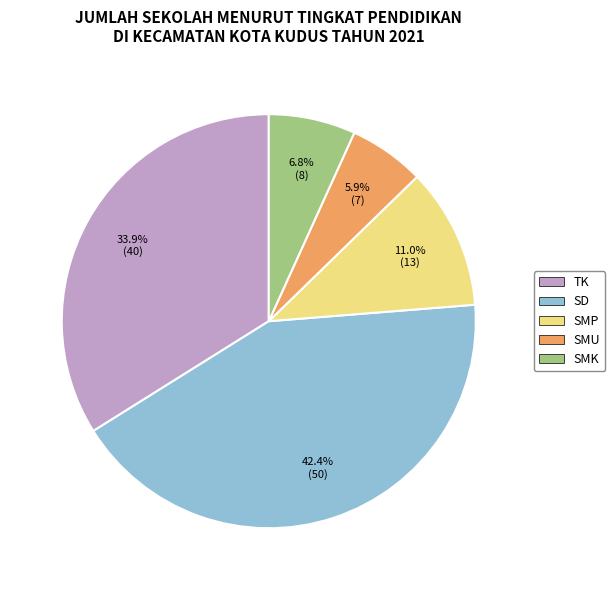

To the nearest percent, what percentage of the pie is SD?

42%